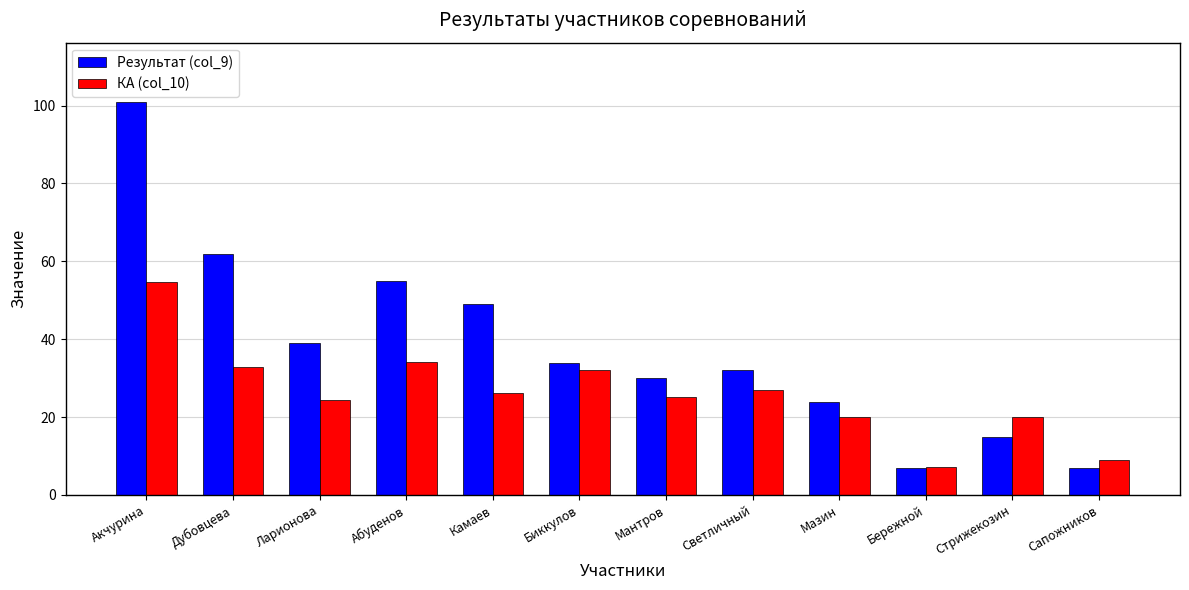

Which category has the highest value across all series?

Акчурина